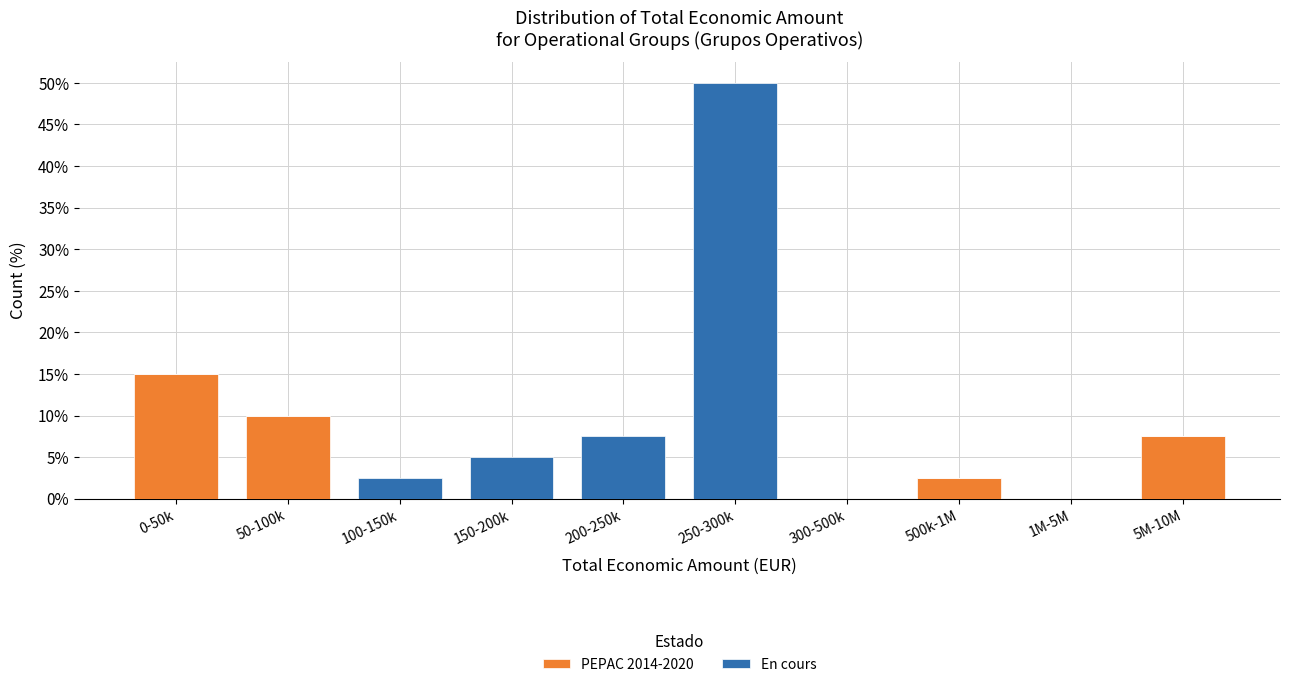

Reading left to right, what are the values for PEPAC 2014-2020?

0-50k=15.0	50-100k=10.0	100-150k=0.0	150-200k=0.0	200-250k=0.0	250-300k=0.0	300-500k=0.0	500k-1M=2.5	1M-5M=0.0	5M-10M=7.5